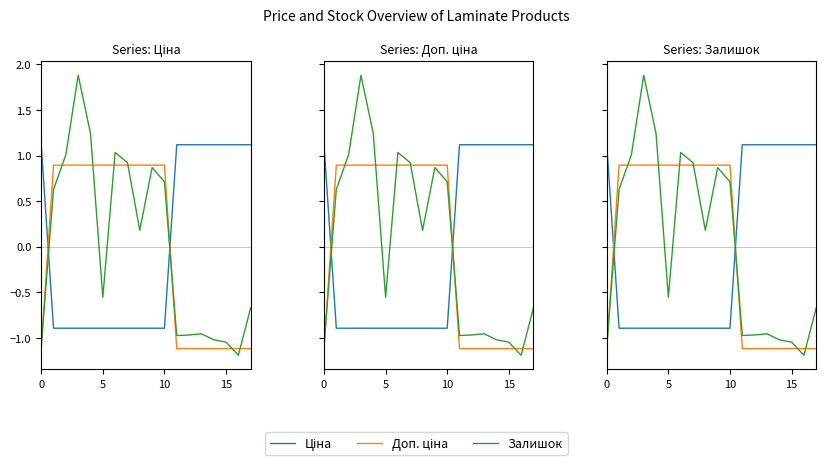

What is the difference between the second highest and minimum values in the Доп. ціна series?

2.0